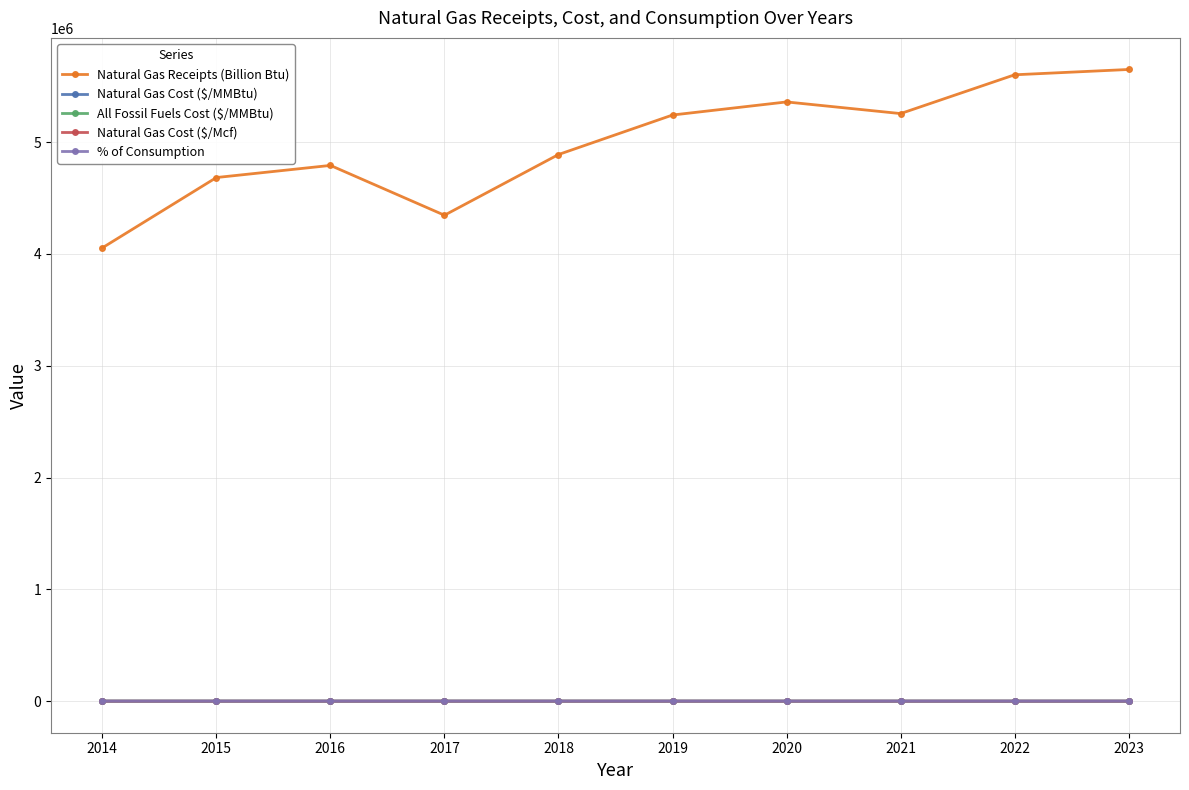

True or false: Natural Gas Cost ($/Mcf) and Natural Gas Receipts (Billion Btu) cross at least once.

False